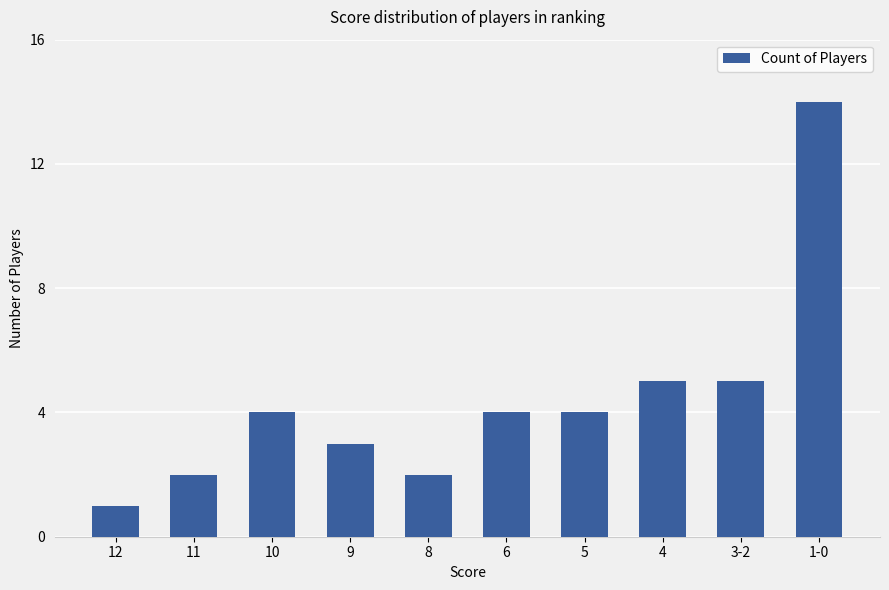

What position from the left is 1-0?

10